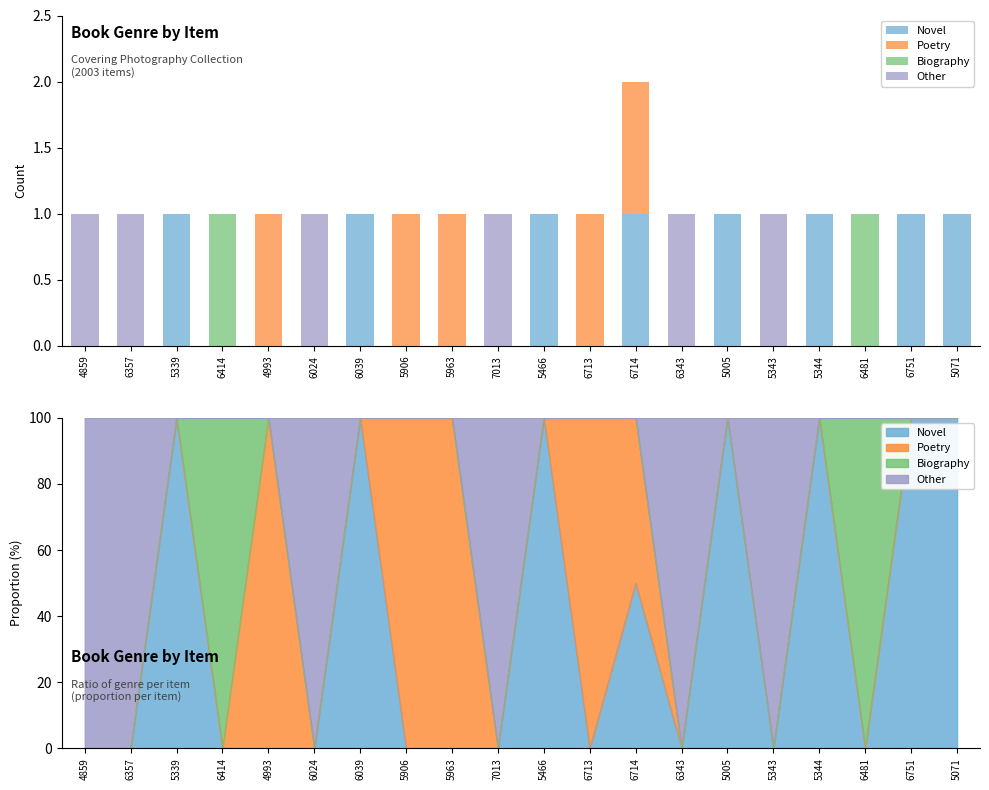

Is it true that Other equals 0 at 6039?

True